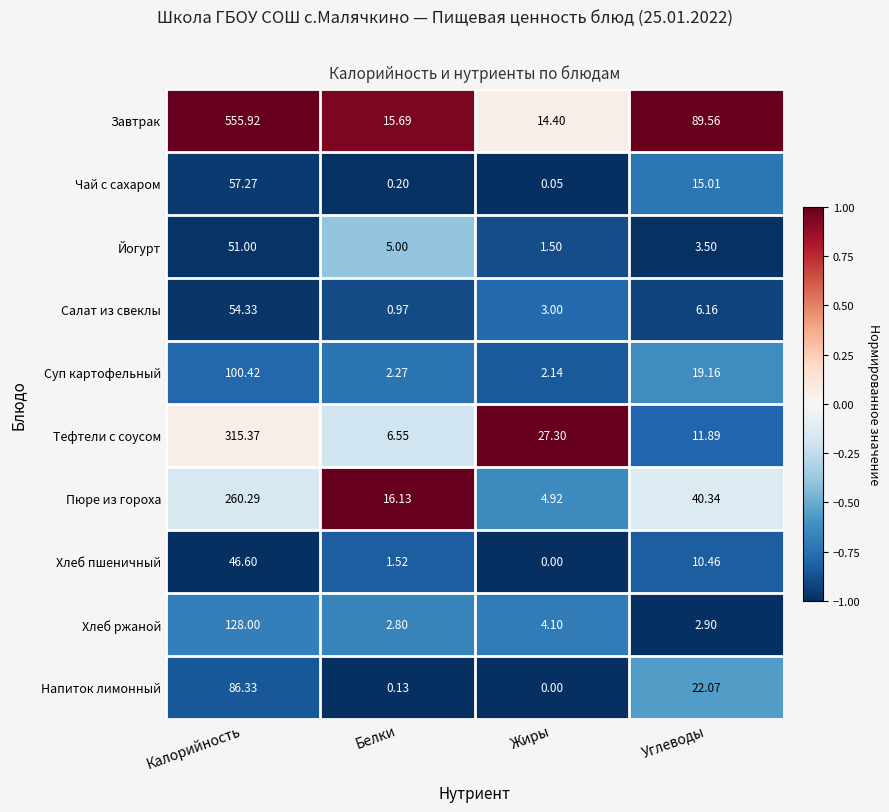

Is the value of Завтрак at Белки greater than the value of Напиток лимонный at Белки?

Yes